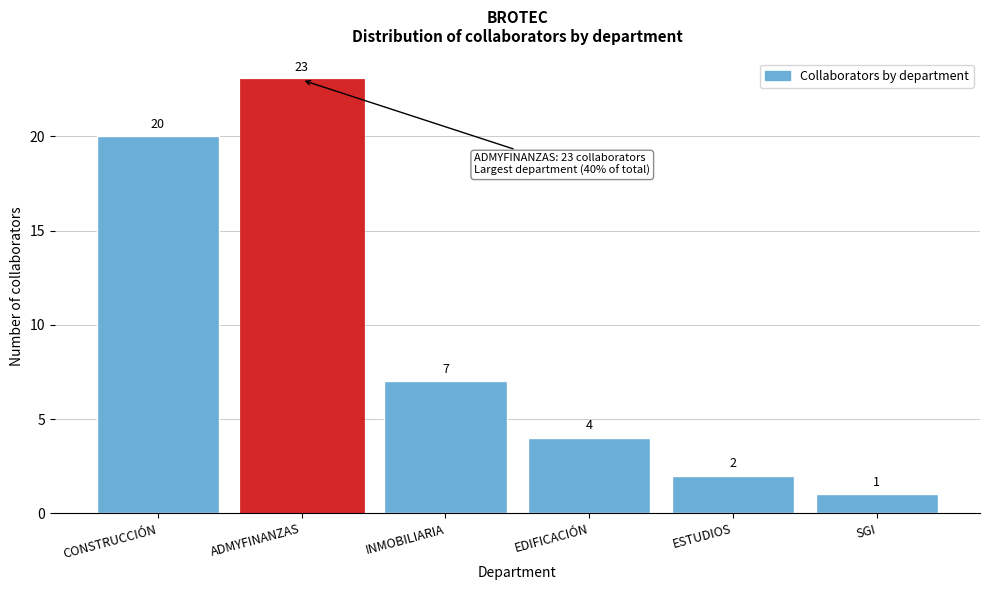

Reading left to right, transcribe all the data shown in this chart.

20	23	7	4	2	1